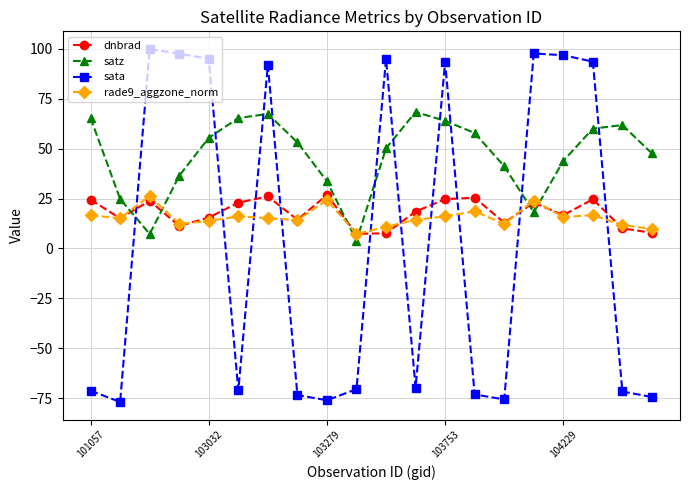

True or false: sata has more than 0 points higher than both neighbors.

True